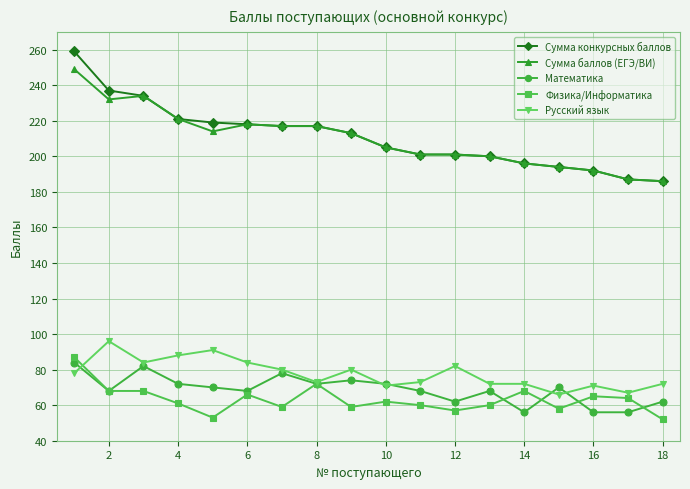

What are all the series names shown in the legend?

Сумма конкурсных баллов, Сумма баллов (ЕГЭ/ВИ), Математика, Физика/Информатика, Русский язык